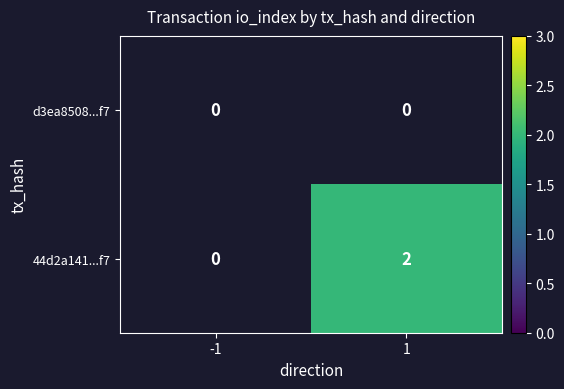

The value of 44d2a141...f7 at 1 is 2. True or false?

True